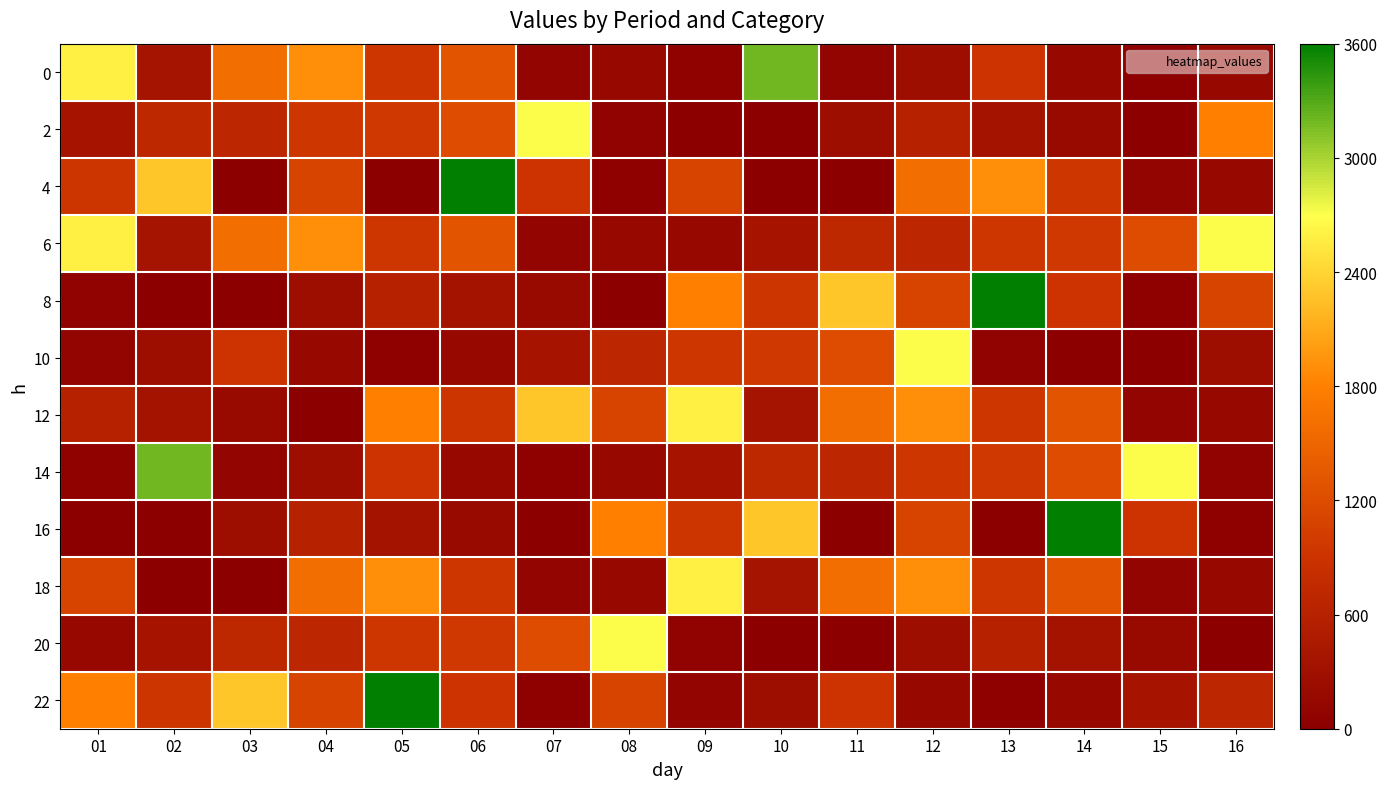

Reading left to right, extract all data points from this chart.

0: 01=2600	02=360	03=1600	04=1900	05=950	06=1300	07=100	08=150	09=50	10=3200	11=100	12=260	13=900	14=150	15=30	16=160
2: 01=370	02=710	03=680	04=950	05=970	06=1200	07=2700	08=70	09=2	10=3	11=250	12=600	13=350	14=170	15=10	16=1800
4: 01=940	02=2300	03=1	04=1100	05=4	06=4100	07=900	08=30	09=1100	10=1	11=4	12=1600	13=1900	14=950	15=100	16=150
6: 01=2600	02=360	03=1600	04=1900	05=950	06=1300	07=100	08=150	09=160	10=370	11=710	12=680	13=950	14=970	15=1200	16=2700
8: 01=70	02=2	03=3	04=250	05=600	06=350	07=170	08=10	09=1800	10=940	11=2300	12=1100	13=4100	14=900	15=30	16=1100
10: 01=100	02=260	03=900	04=150	05=30	06=160	07=370	08=680	09=950	10=970	11=1200	12=2700	13=70	14=2	15=3	16=250
12: 01=600	02=350	03=170	04=10	05=1800	06=940	07=2300	08=1100	09=2600	10=360	11=1600	12=1900	13=950	14=1300	15=100	16=150
14: 01=50	02=3200	03=100	04=260	05=900	06=150	07=30	08=160	09=370	10=710	11=680	12=950	13=970	14=1200	15=2700	16=70
16: 01=2	02=3	03=250	04=600	05=350	06=170	07=10	08=1800	09=940	10=2300	11=1	12=1100	13=4	14=4100	15=900	16=30
18: 01=1100	02=1	03=4	04=1600	05=1900	06=950	07=100	08=150	09=2600	10=360	11=1600	12=1900	13=950	14=1300	15=100	16=150
20: 01=160	02=370	03=710	04=680	05=950	06=970	07=1200	08=2700	09=70	10=2	11=3	12=250	13=600	14=350	15=170	16=10
22: 01=1800	02=940	03=2300	04=1100	05=4100	06=900	07=30	08=1100	09=100	10=260	11=900	12=150	13=30	14=160	15=370	16=680